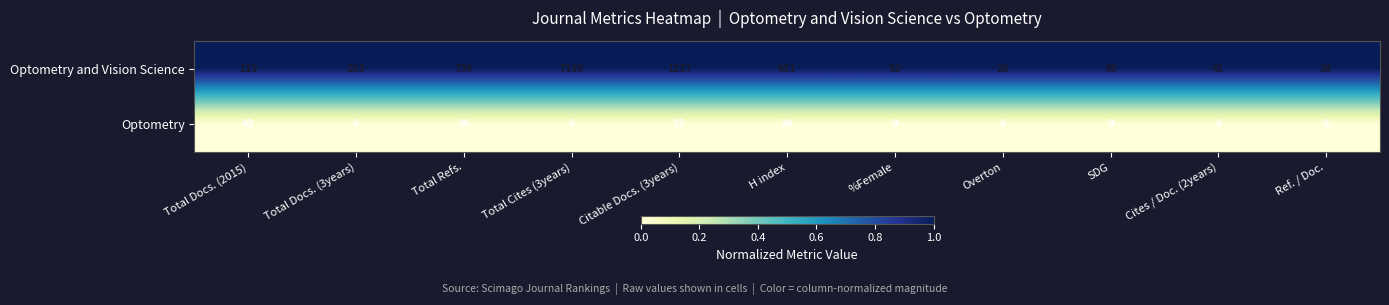

What is the sum of the Optometry and Vision Science values at H index and SDG?

689